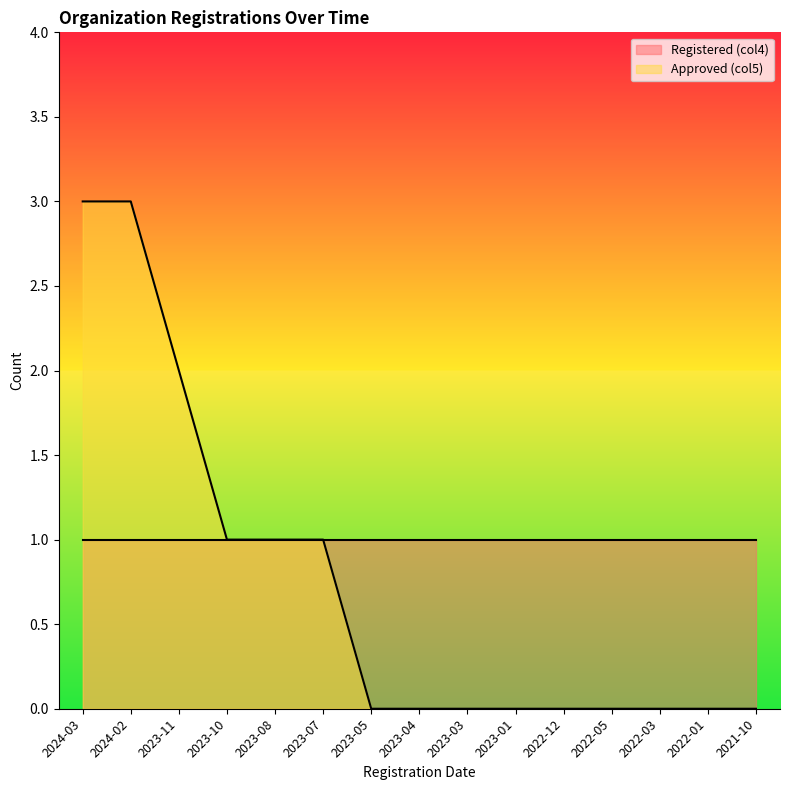

What is the change in value from 2023-08 to 2022-03?

-1